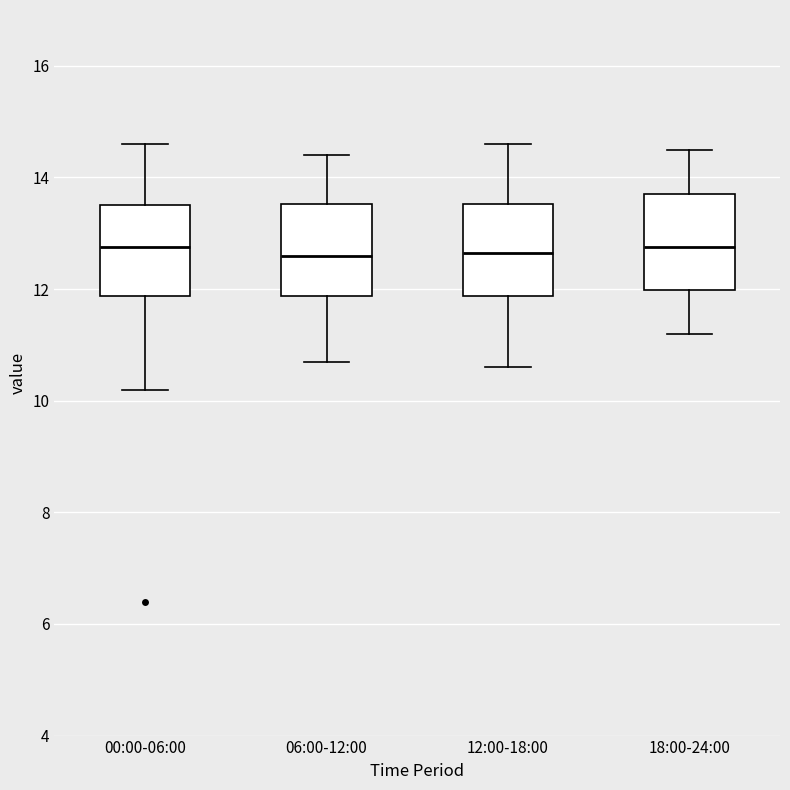

Where does the upper whisker of the box for 12:00-18:00 end on the y-axis? The values are not printed on the chart, so give them approximately, as read against the axis.

14.6